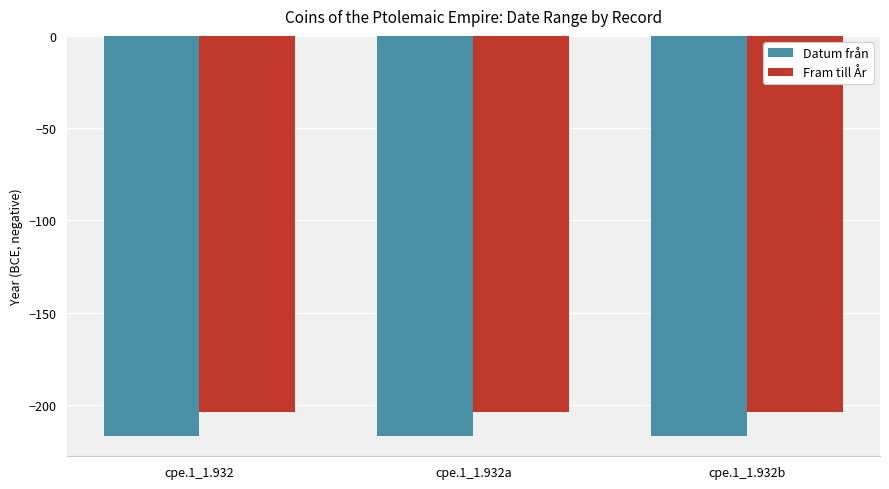

How many bars are there in total?

6